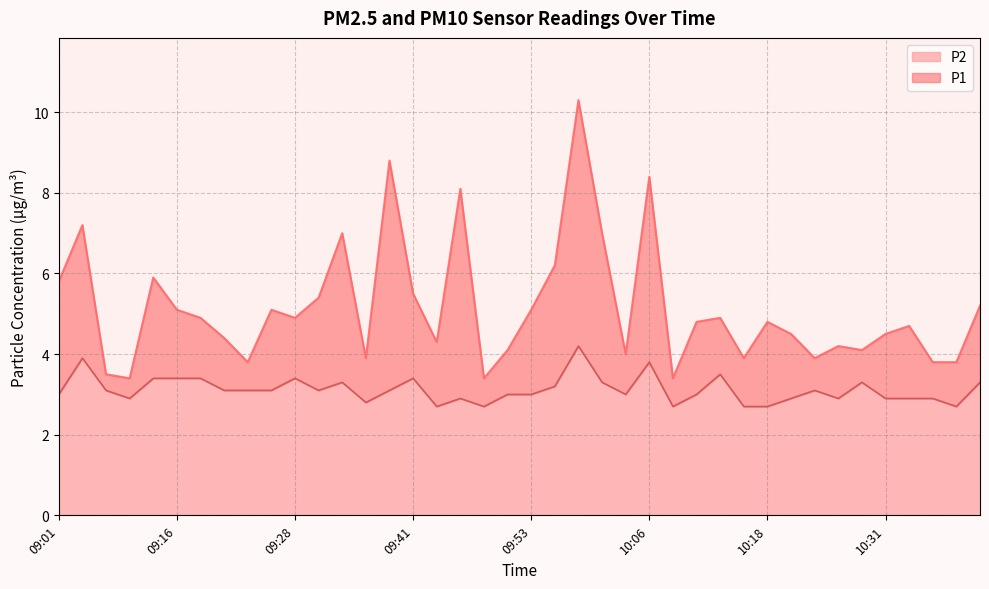

What is the difference between the maximum and minimum values in the P1 series?

6.9